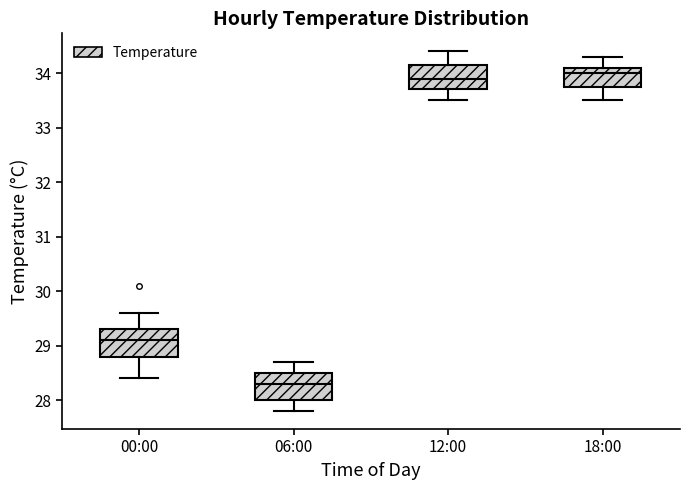

Reading left to right, transcribe this box plot: for each box, give where its median line is, the range the box spans, and where its two whiskers end, as read against the y-axis. The values are not printed on the chart, so give them approximately, as read against the axis.

00:00: median 29.1, box 28.8 to 29.3, whiskers 28.4 to 29.6
06:00: median 28.3, box 28.0 to 28.5, whiskers 27.8 to 28.7
12:00: median 33.9, box 33.7 to 34.2, whiskers 33.5 to 34.4
18:00: median 34.0, box 33.8 to 34.1, whiskers 33.5 to 34.3